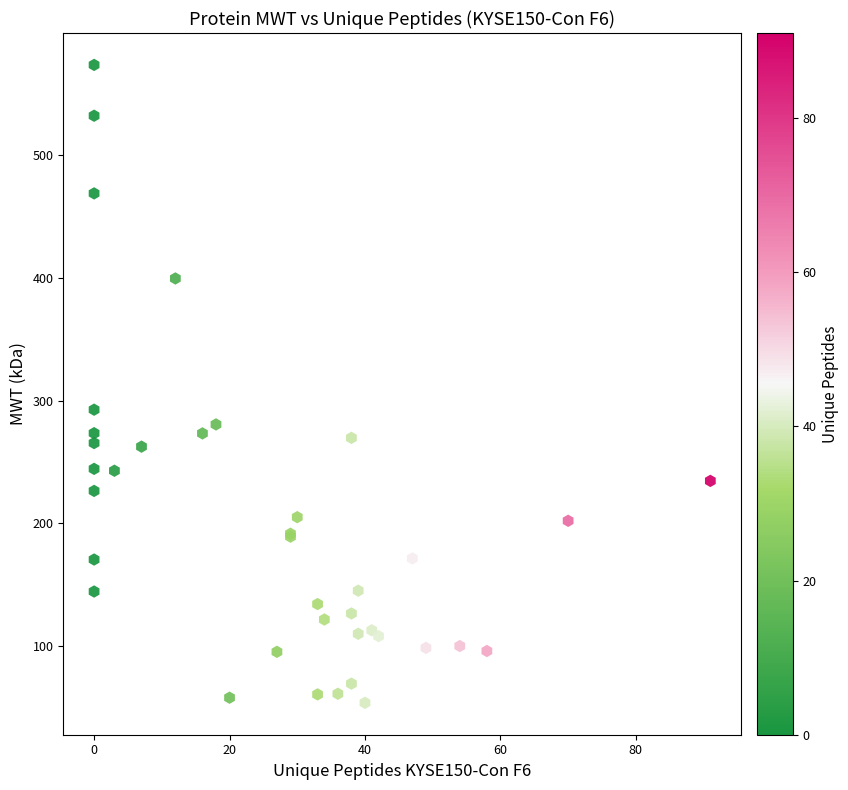

What Y value in the scatter plot is closest to 313?

292.6